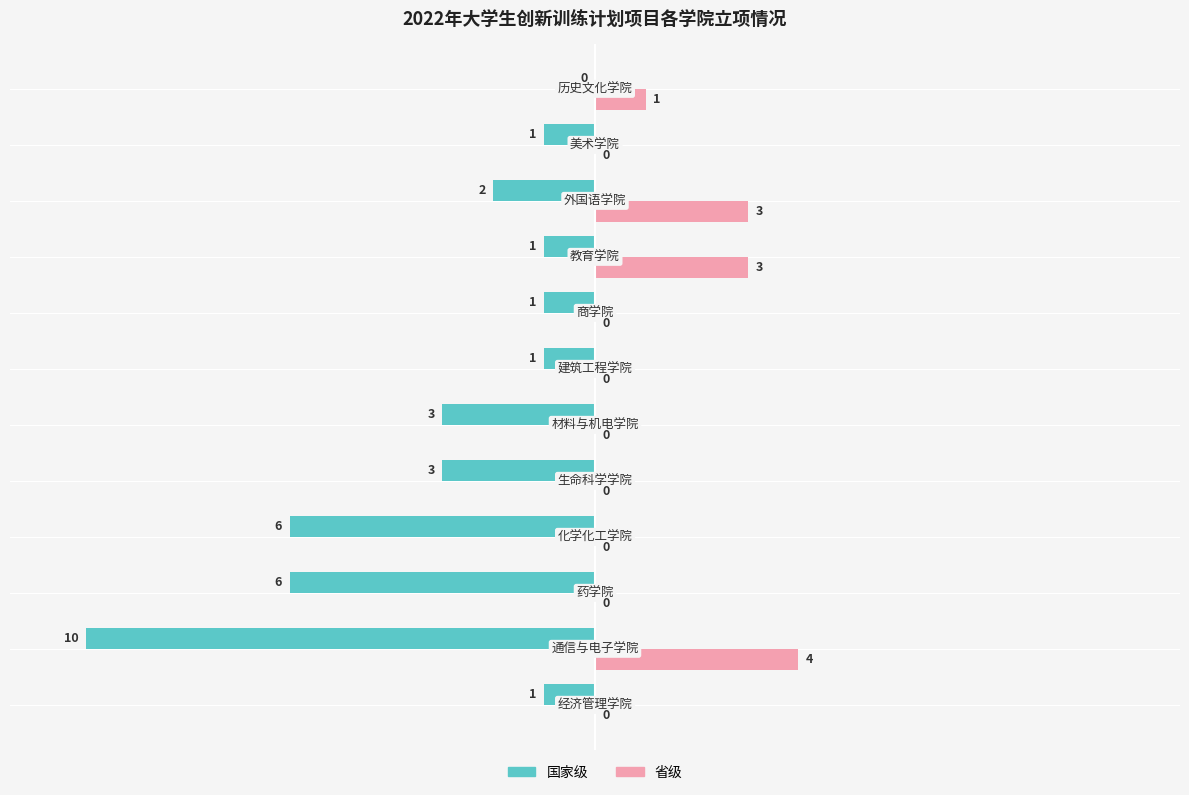

How many 省级 values are between 0 and 3?

11